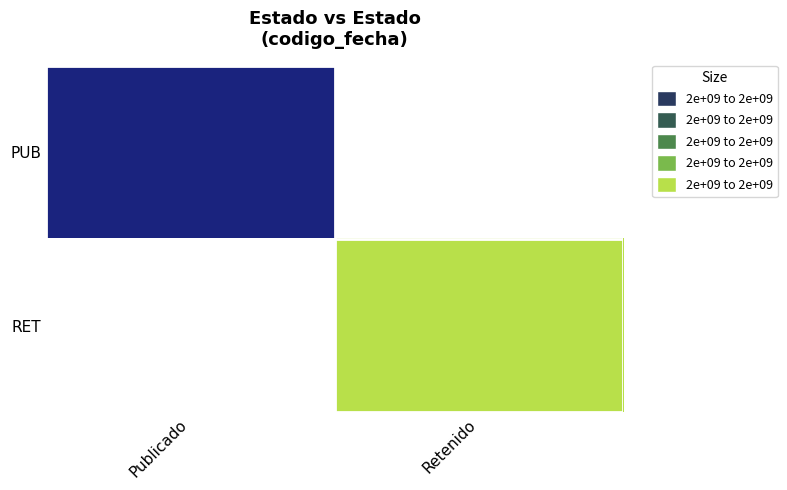

True or false: RET has a value of 1666107537.0 at Retenido.

True